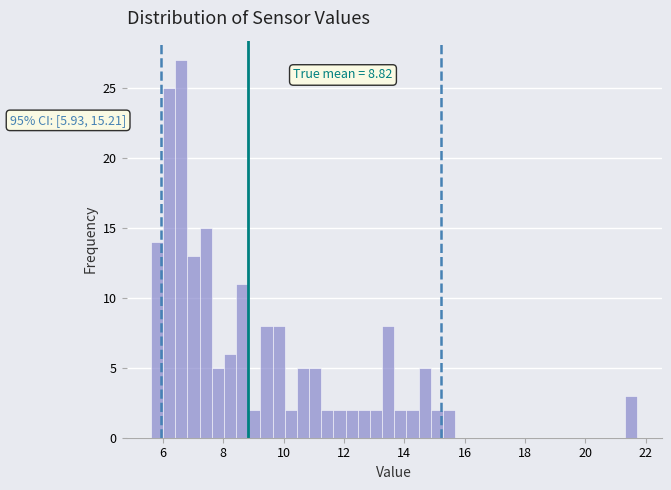

Read against the x-axis, roughly where is the centre of the tallest bar?

6.6